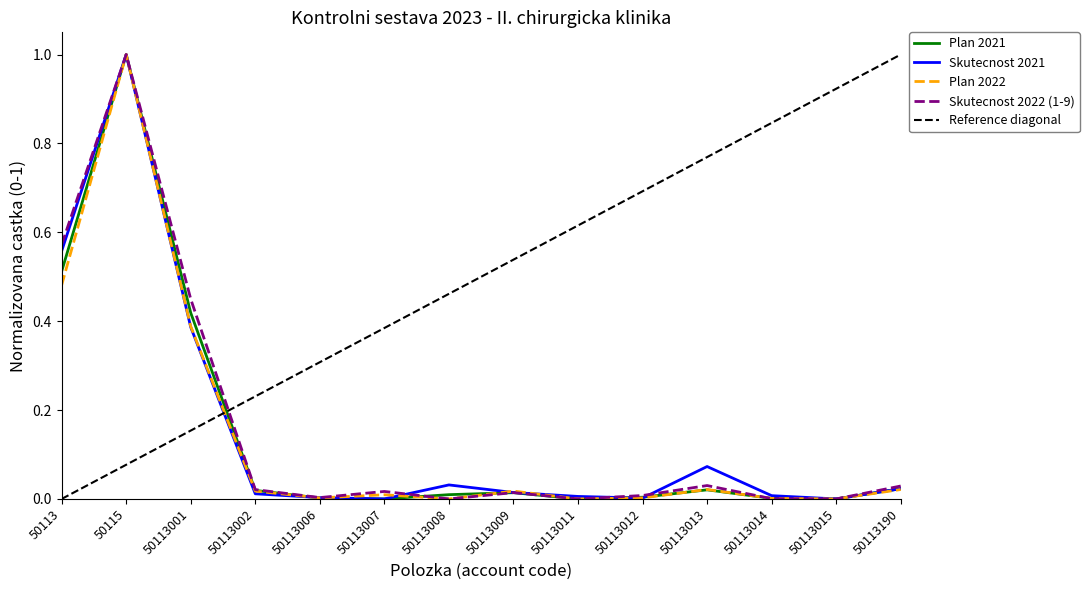

List the labels in order of Skutecnost 2021 value, smallest first.

50113007, 50113015, 50113012, 50113006, 50113011, 50113014, 50113002, 50113009, 50113190, 50113008, 50113013, 50113001, 50113, 50115